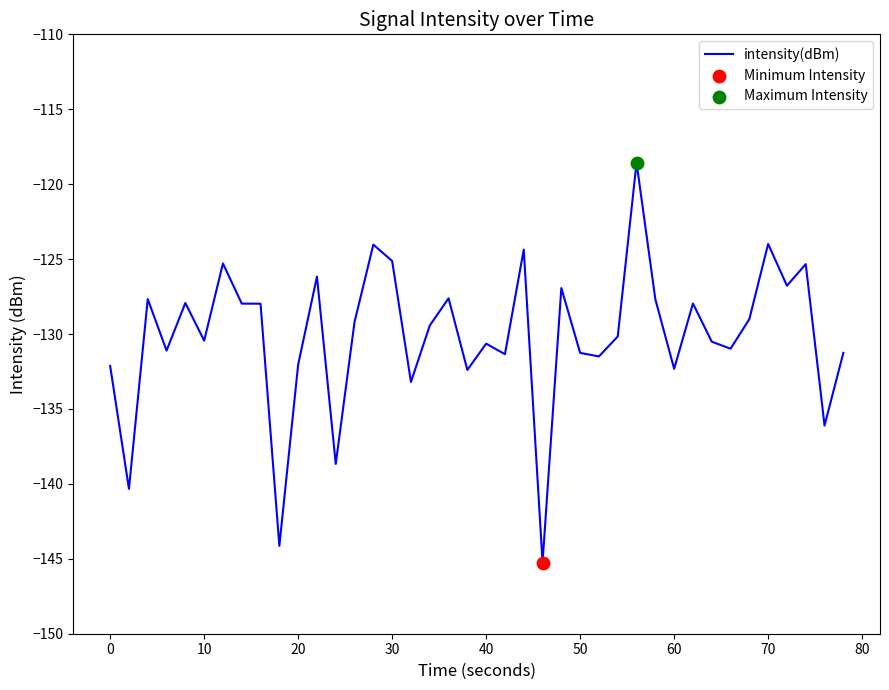

What is the difference between the maximum and minimum values?

26.7